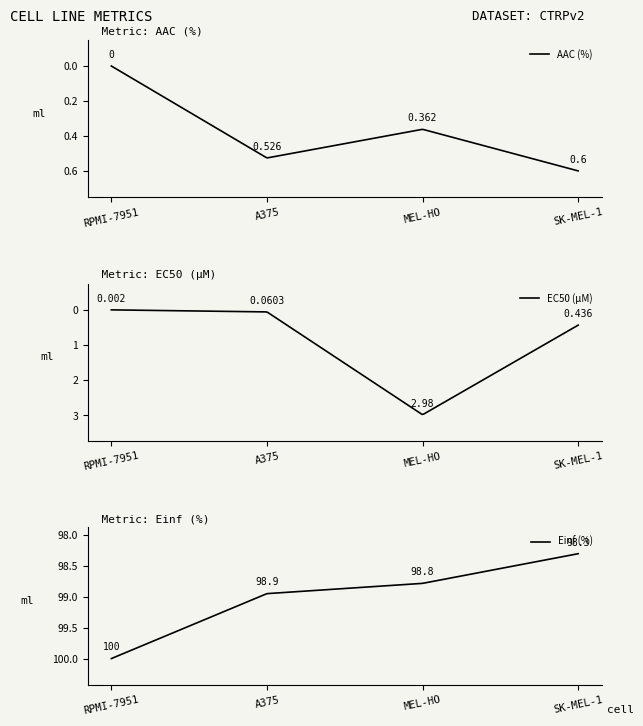

Reading left to right, transcribe all the data shown in this chart.

AAC (%): RPMI-7951=0.0	A375=0.5	MEL-HO=0.4	SK-MEL-1=0.6
EC50 (µM): RPMI-7951=0.0	A375=0.1	MEL-HO=3.0	SK-MEL-1=0.4
Einf (%): RPMI-7951=100.0	A375=98.9	MEL-HO=98.8	SK-MEL-1=98.3